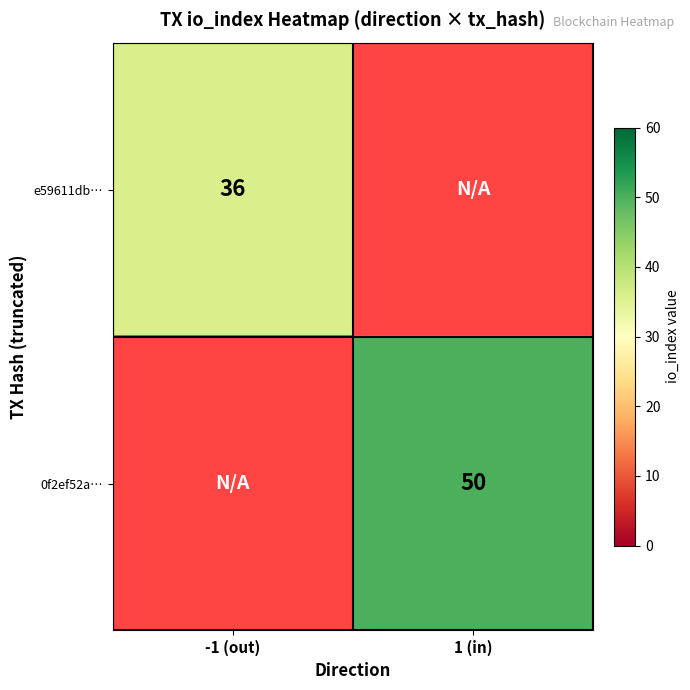

The value of e59611db… at -1 (out) is 36. True or false?

True